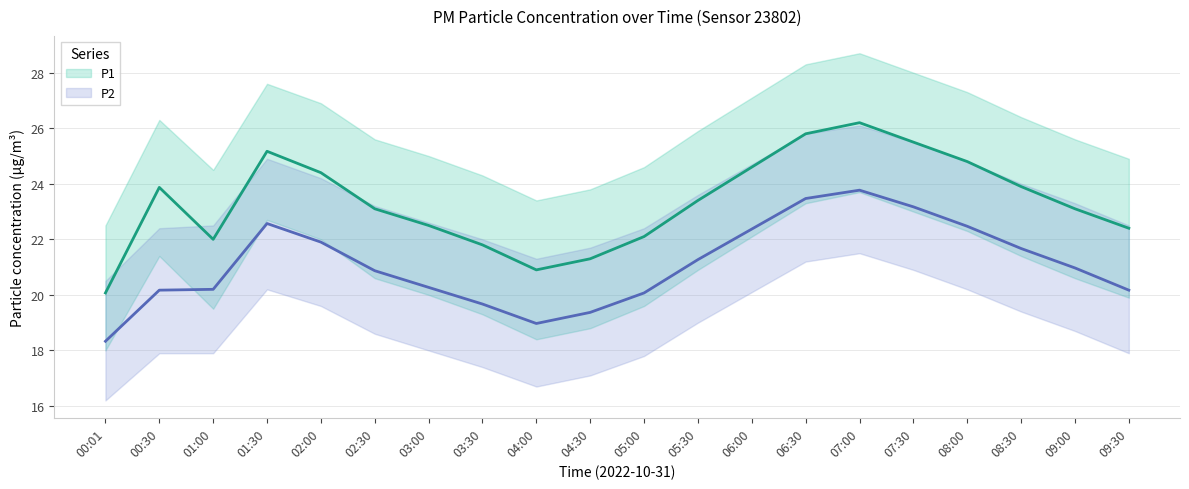

What is the minimum value shown in the chart?

18.3